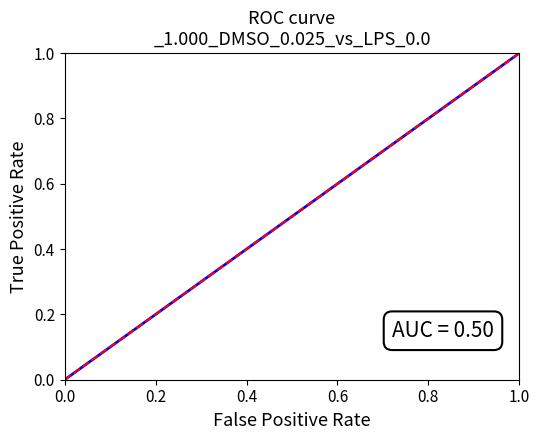

Does the chart display data point markers on the line(s)?

No